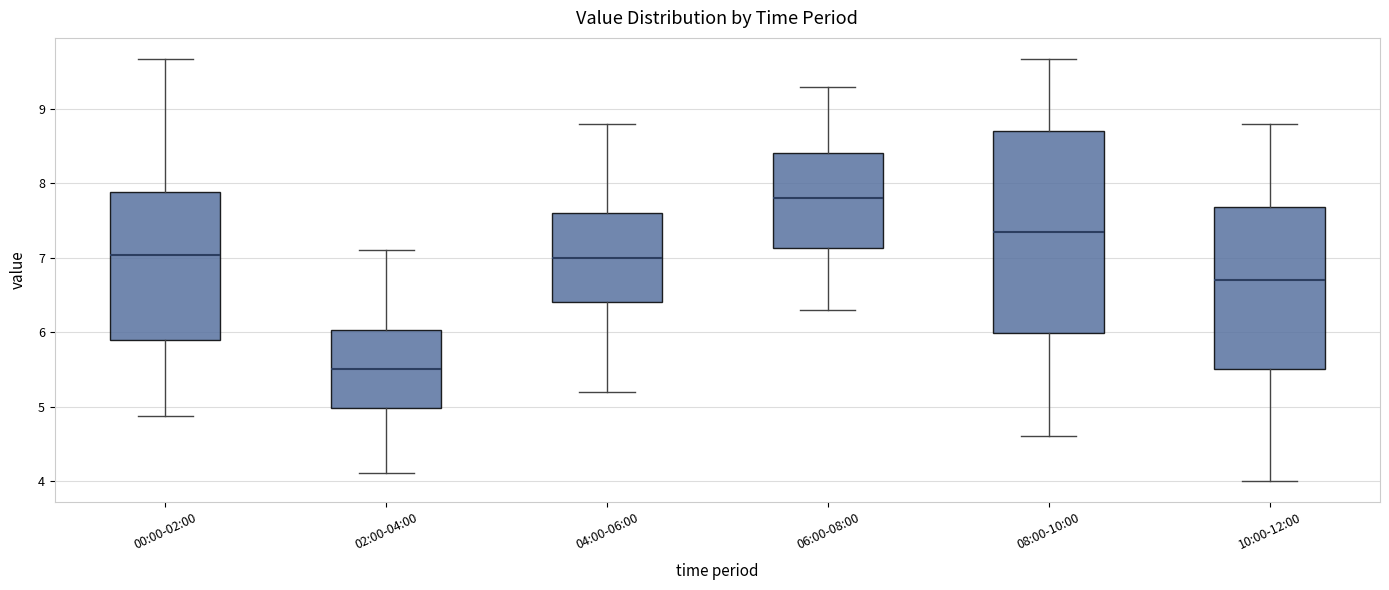

Comparing the boxes themselves (not the whiskers), which one is the tallest?

08:00-10:00